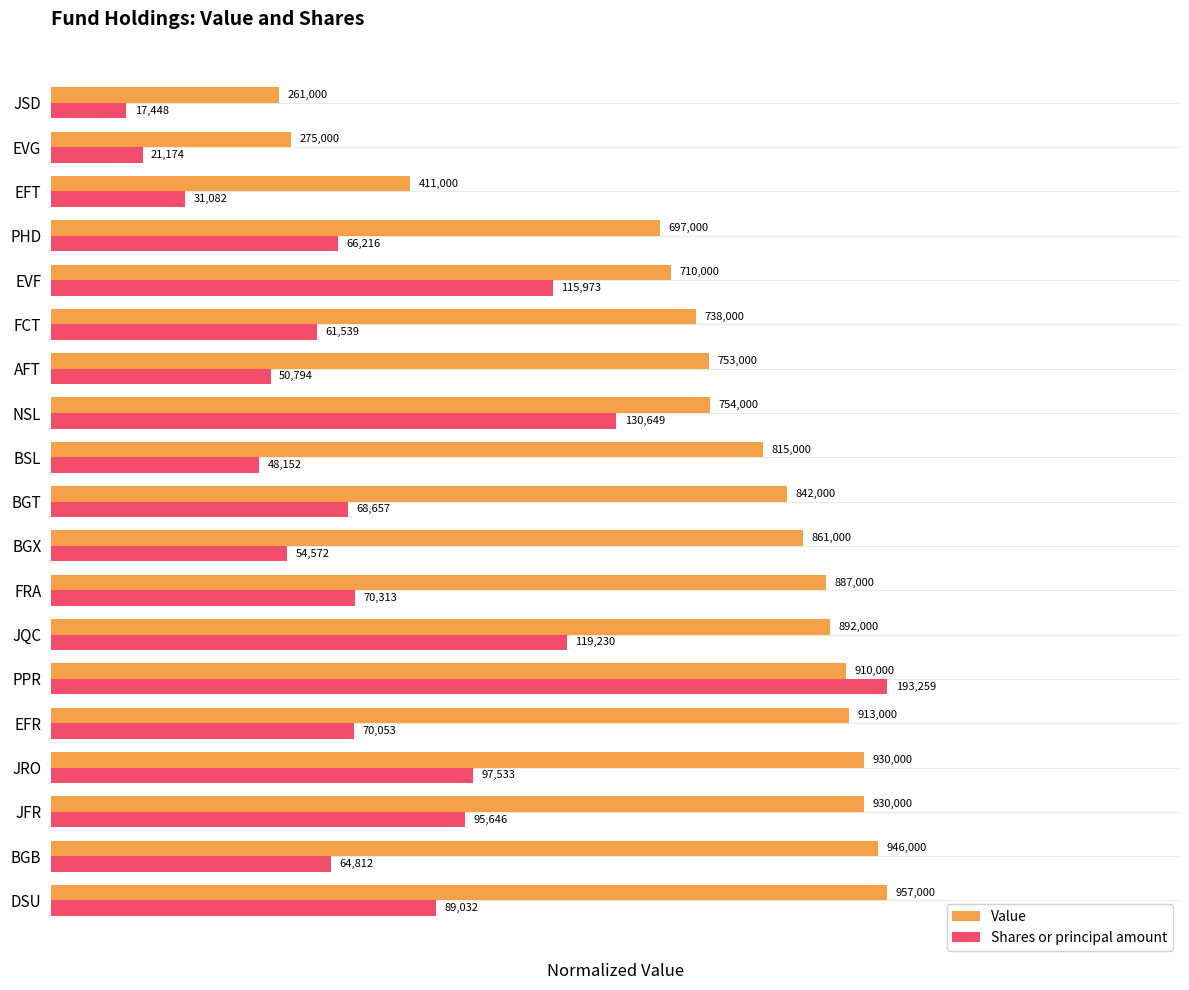

What are all the series names shown in the legend?

Value, Shares or principal amount